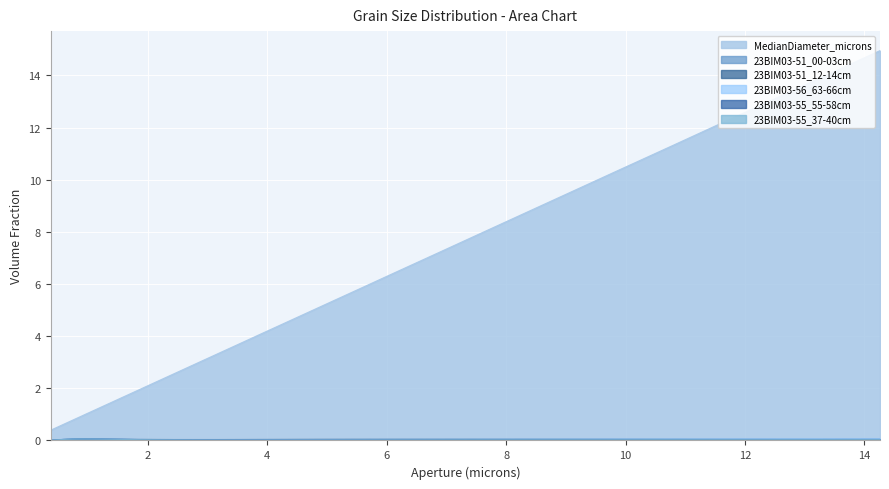

True or false: 23BIM03-55_37-40cm has more than 1 points higher than both neighbors.

False